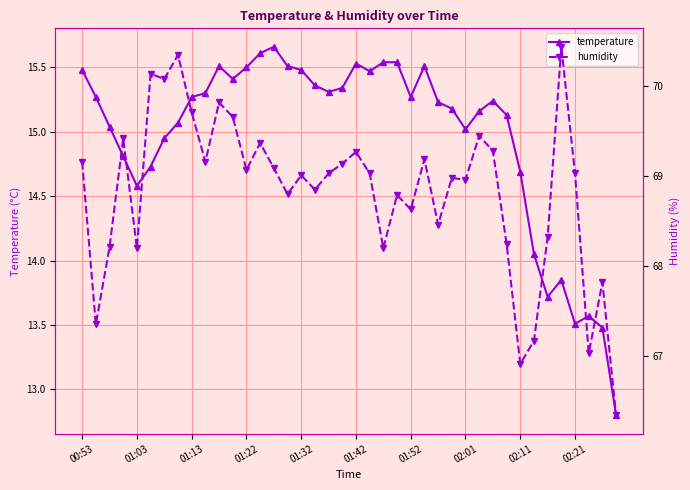

True or false: humidity has a value of 69.2 at 00:53.

True